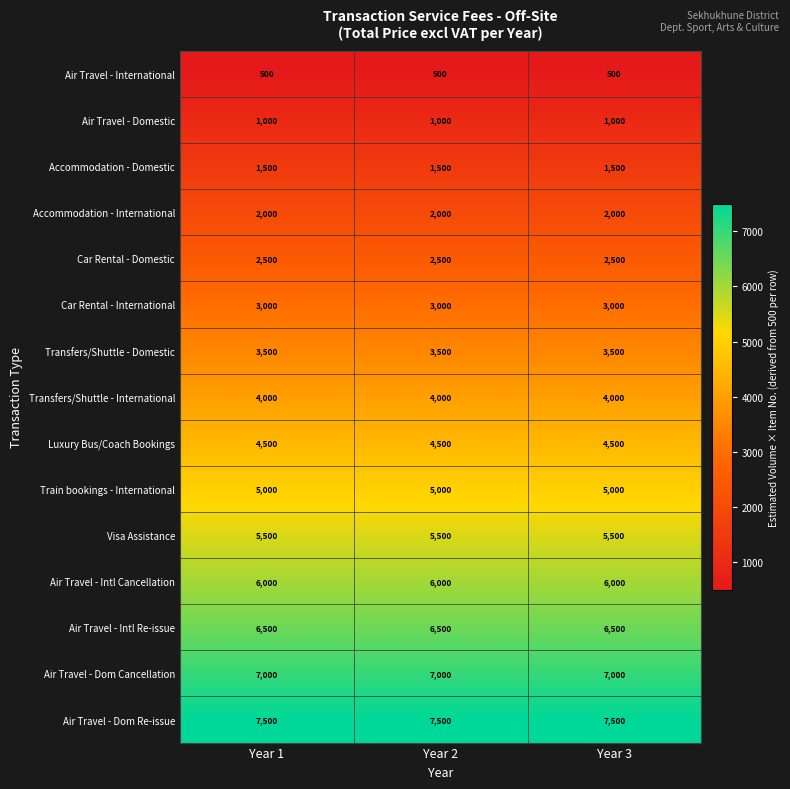

What is the greatest value displayed?

7500